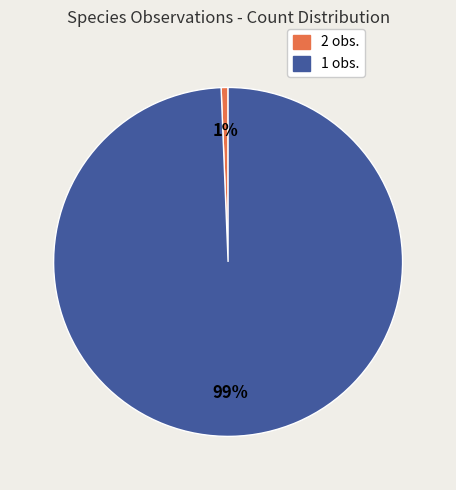

To the nearest percent, what is the average slice percentage?

50%